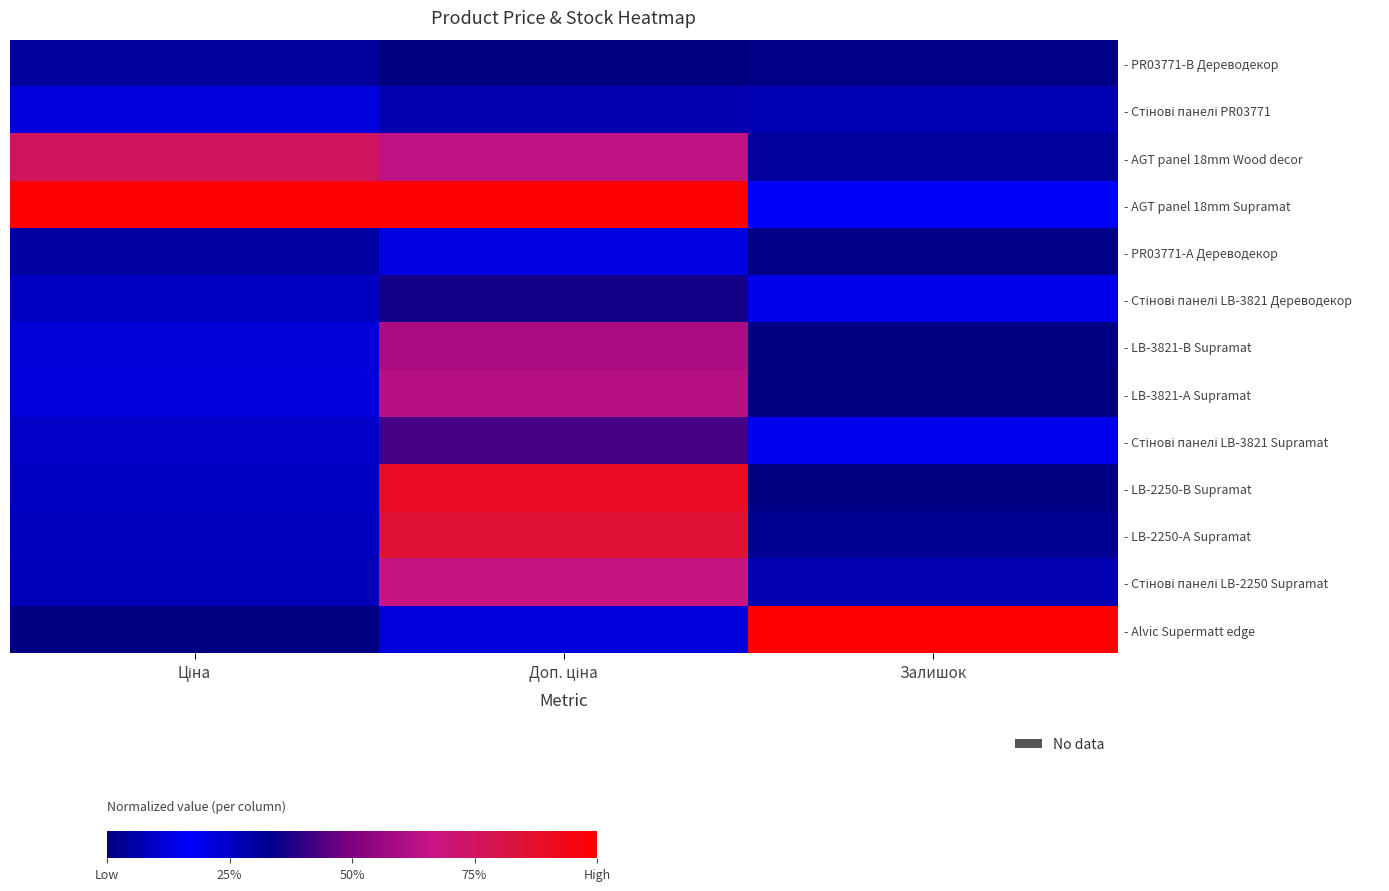

At Залишок, list the series in order from smallest to largest.

- LB-3821-А Supramat, - LB-3821-В Supramat, - LB-2250-В Supramat, - PR03771-B Дереводекор, - PR03771-А Дереводекор, - LB-2250-А Supramat, - AGT panel 18mm Wood decor, - Стінові панелі PR03771, - Стінові панелі LB-3821 Дереводекор, - Стінові панелі LB-3821 Supramat, - AGT panel 18mm Supramat, - Стінові панелі LB-2250 Supramat, - Alvic Supermatt edge